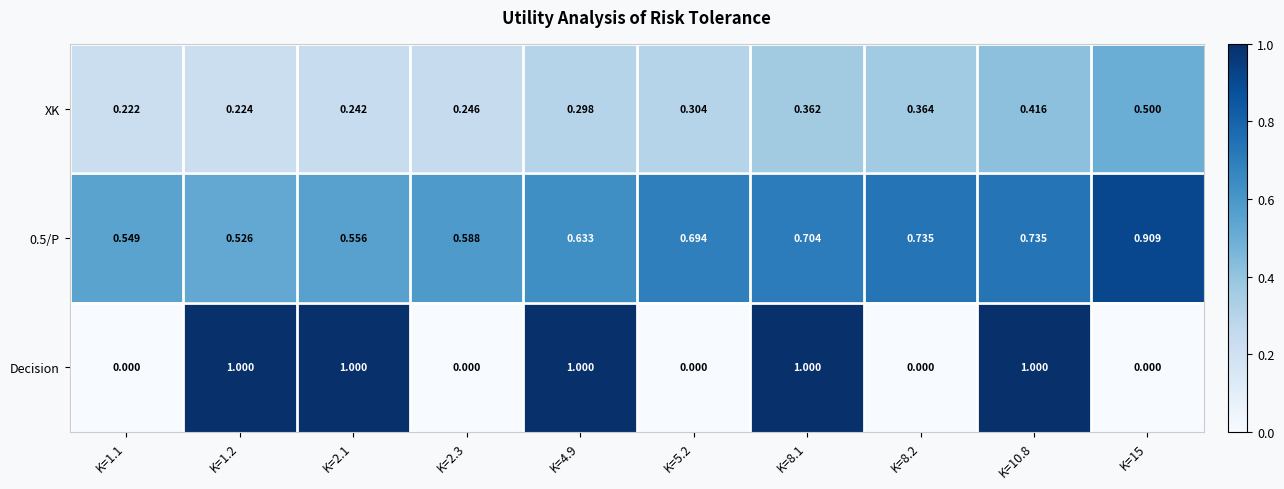

At which category is the sum across all series the highest?

K=10.8